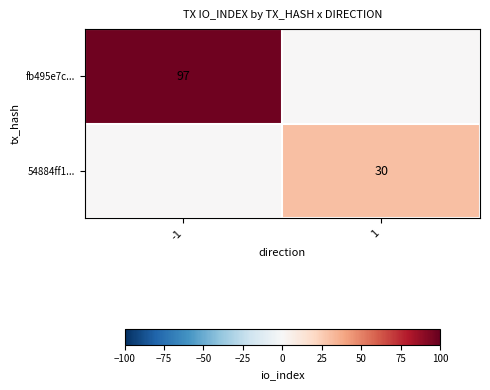

Count the number of categories in the chart.

2